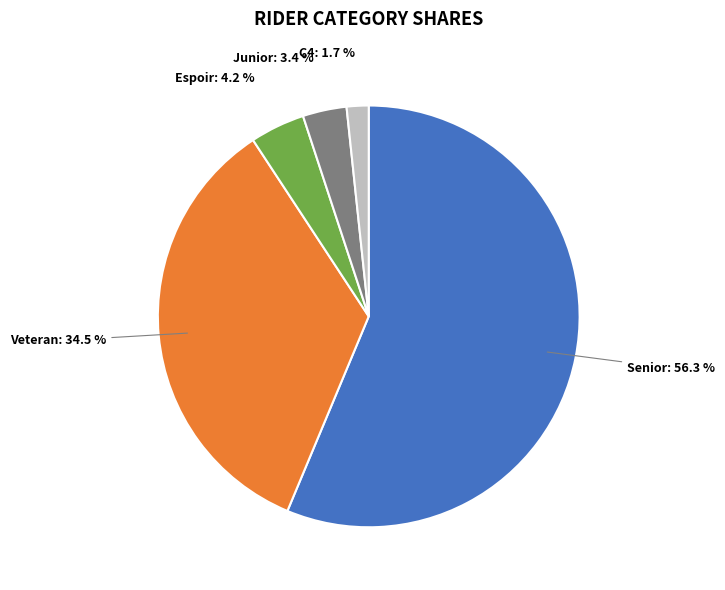

How much of the chart is everything except Junior?

96.6%